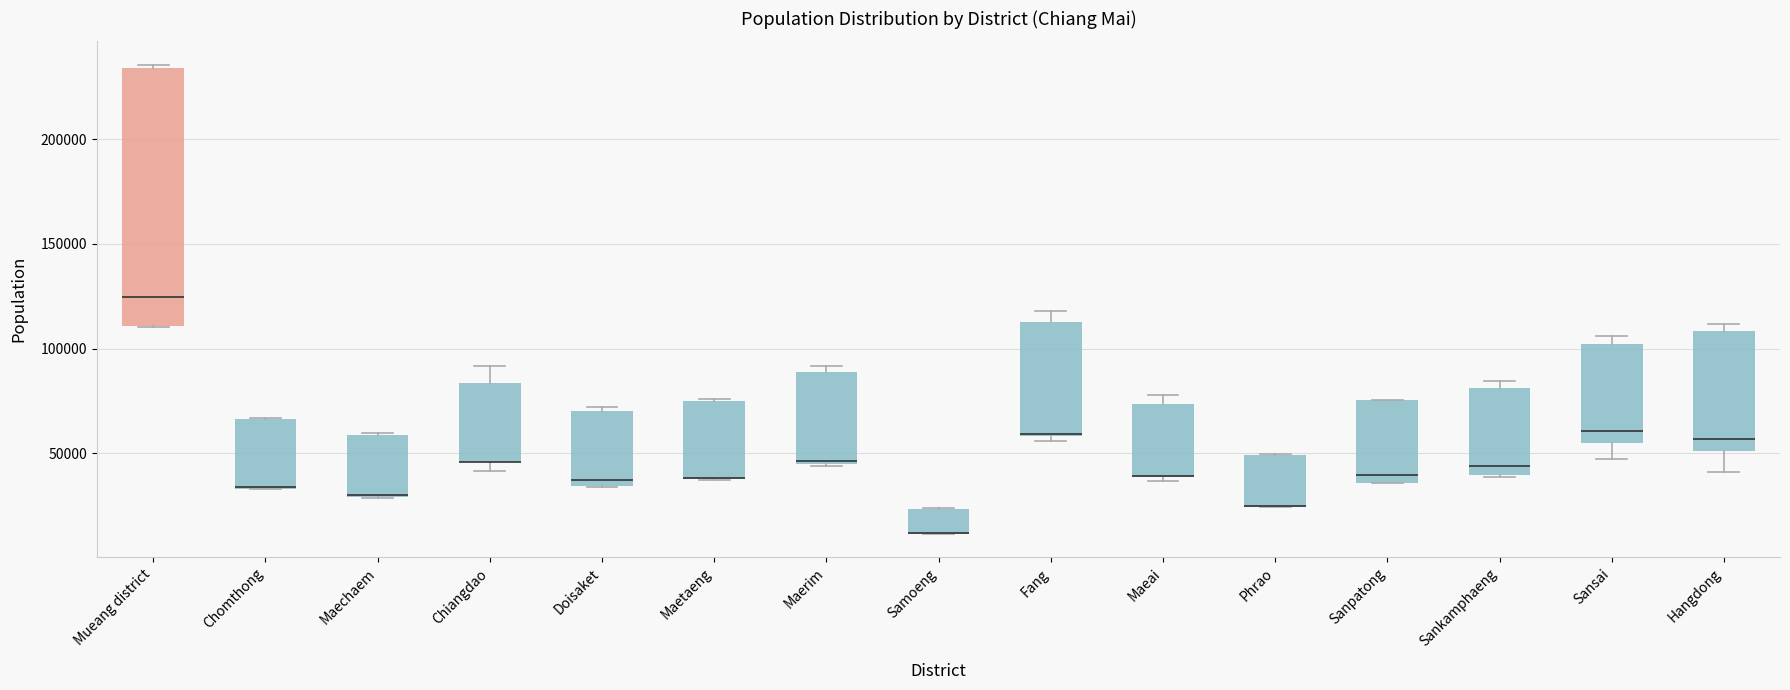

Which box is the tallest, from its lower edge to its upper edge?

Mueang district